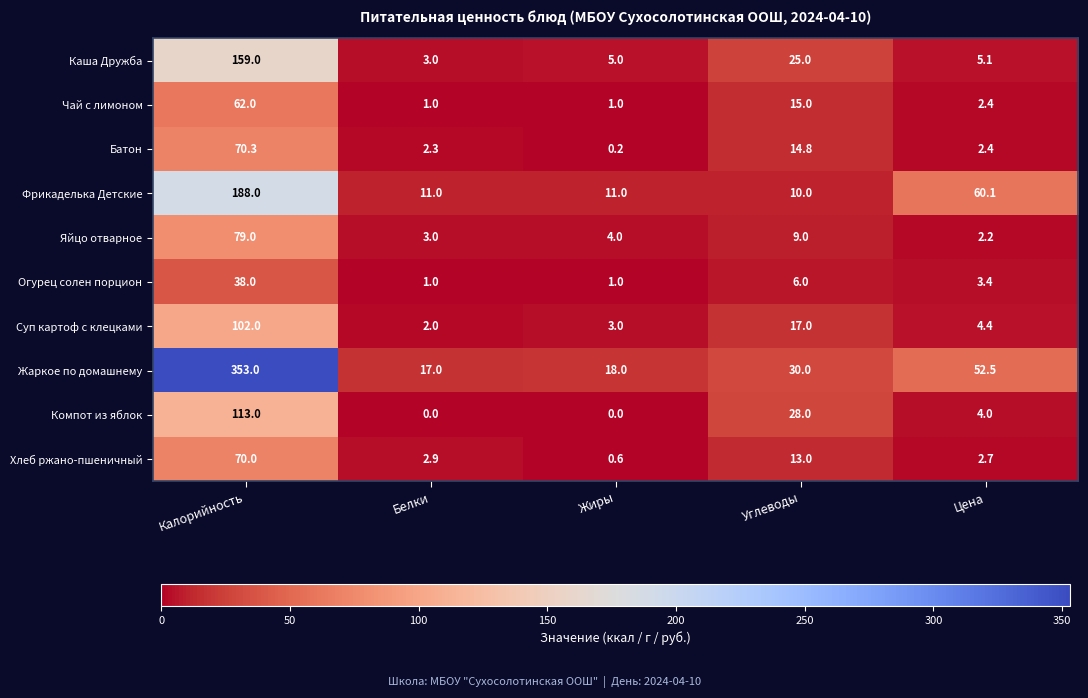

Which label corresponds to the largest value in the chart?

Калорийность